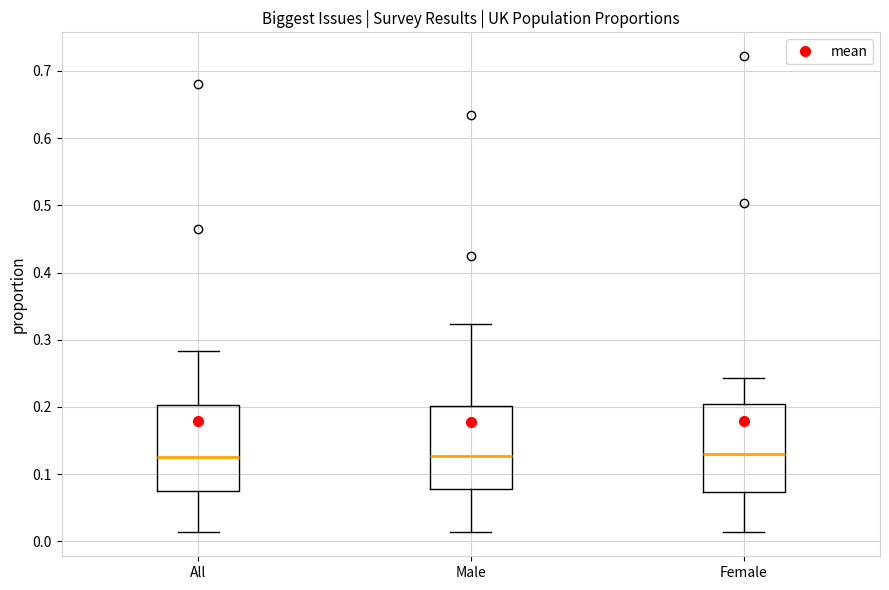

Reading left to right, transcribe this box plot: for each box, give where its median line is, the range the box spans, and where its two whiskers end, as read against the y-axis. The values are not printed on the chart, so give them approximately, as read against the axis.

All: median 0.13, box 0.07 to 0.20, whiskers 0.01 to 0.28
Male: median 0.13, box 0.08 to 0.20, whiskers 0.01 to 0.32
Female: median 0.13, box 0.07 to 0.20, whiskers 0.01 to 0.24